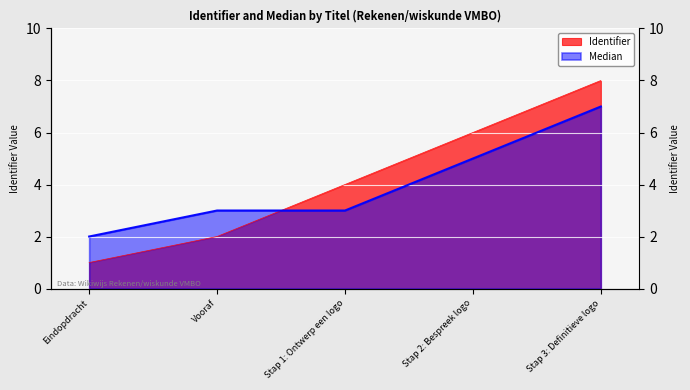

Reading right to left, extract all data points from this chart.

Identifier: Stap 3: Definitieve logo=8	Stap 2: Bespreek logo=6	Stap 1: Ontwerp een logo=4	Vooraf=2	Eindopdracht=1
Median: Stap 3: Definitieve logo=7	Stap 2: Bespreek logo=5	Stap 1: Ontwerp een logo=3	Vooraf=3	Eindopdracht=2